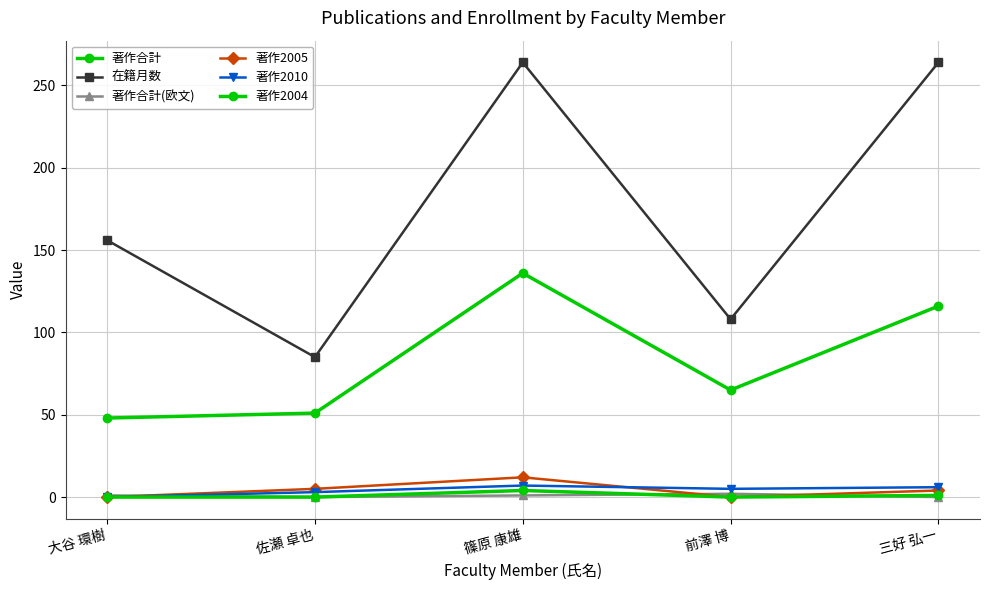

Where is the first local maximum for 在籍月数?

篠原 康雄